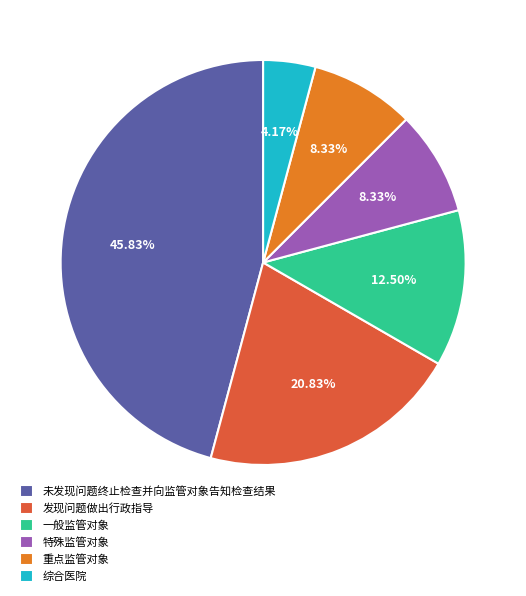

What is the largest slice in the pie chart?

未发现问题终止检查并向监管对象告知检查结果